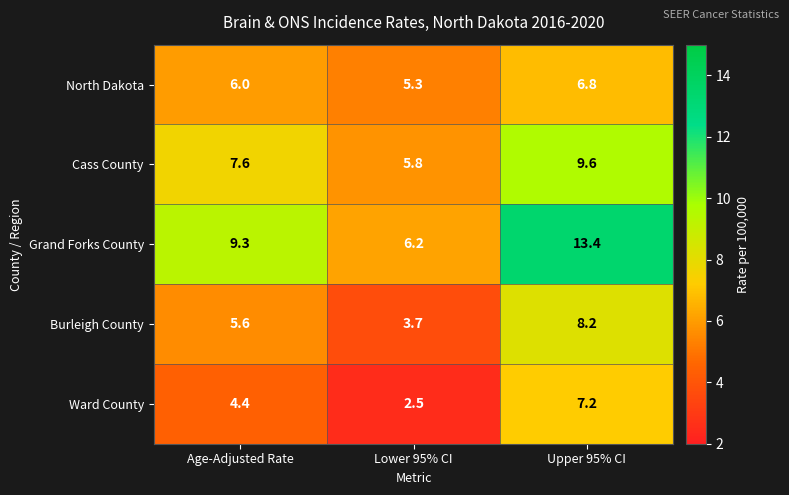

Rank the series by their maximum value, from highest to lowest.

Grand Forks County, Cass County, Burleigh County, Ward County, North Dakota